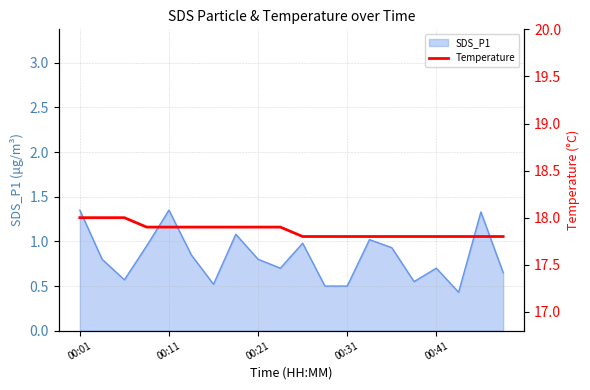

What is the lowest value of the SDS_P1 series?

0.4